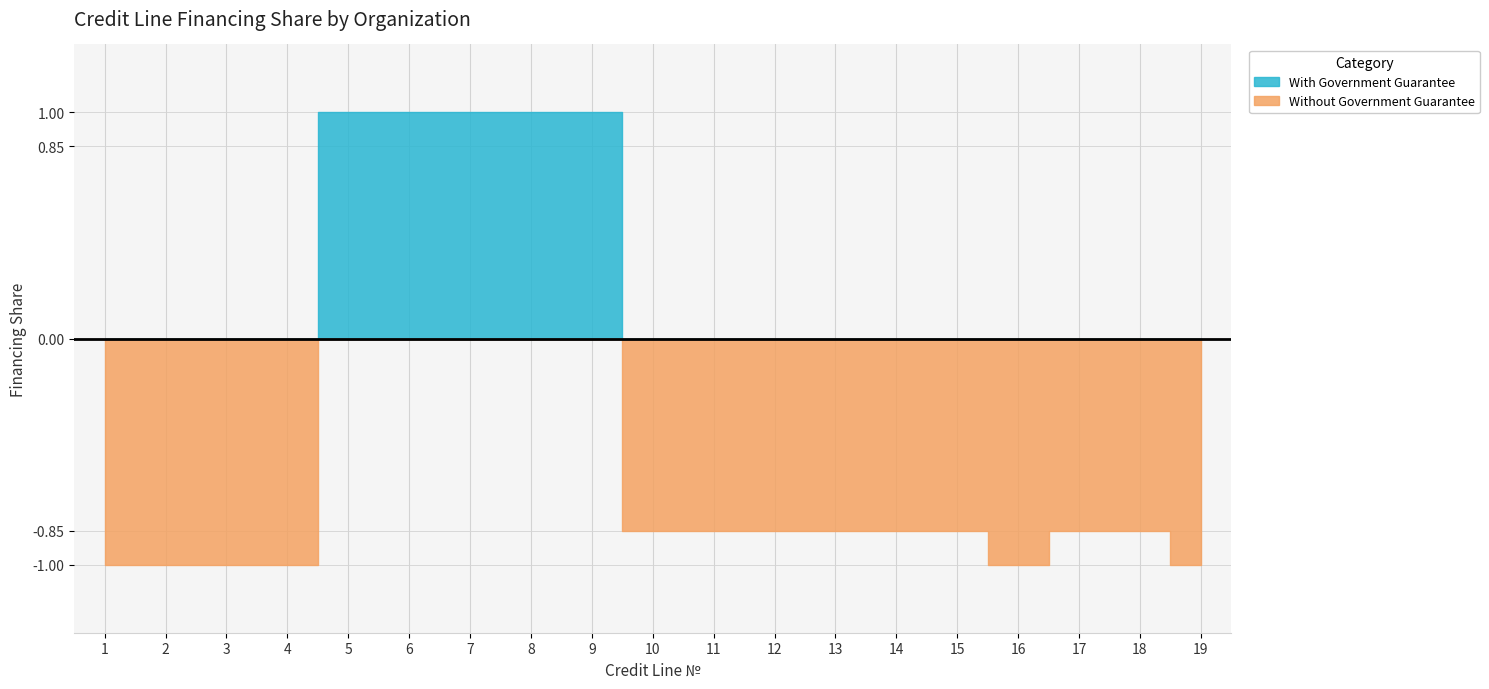

Does the chart have visible grid lines?

Yes